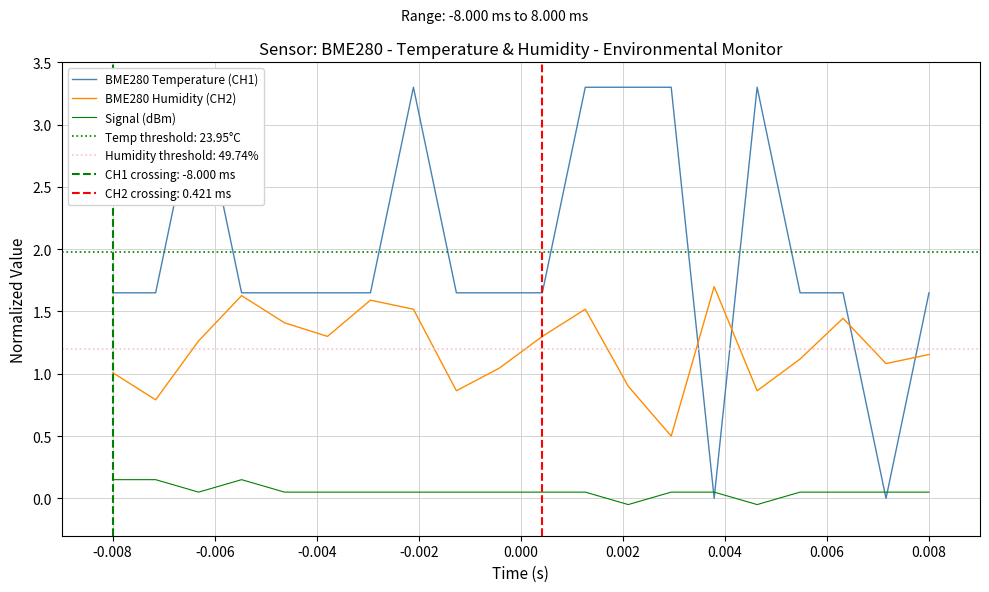

True or false: BME280 Humidity (CH2) and Signal (dBm) cross at least once.

False